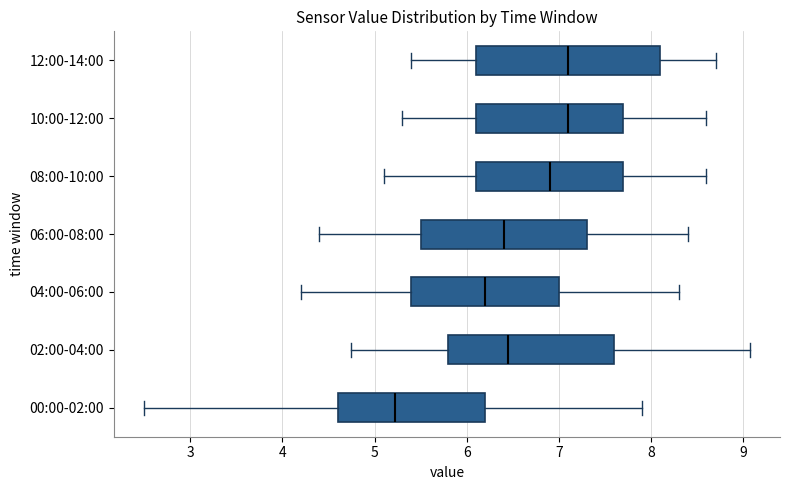

Comparing the boxes themselves (not the whiskers), which one is the widest?

12:00-14:00